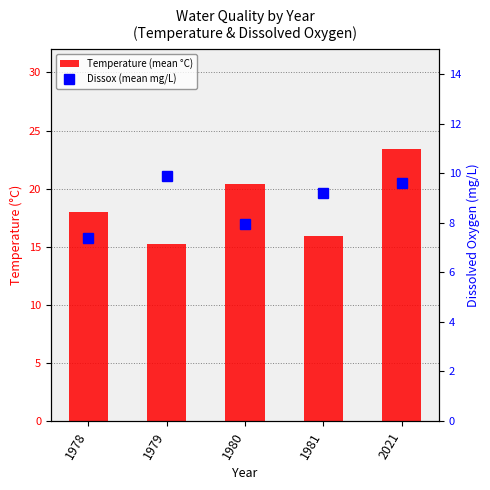

What is the average value of the Dissox (mean mg/L) series?

8.8